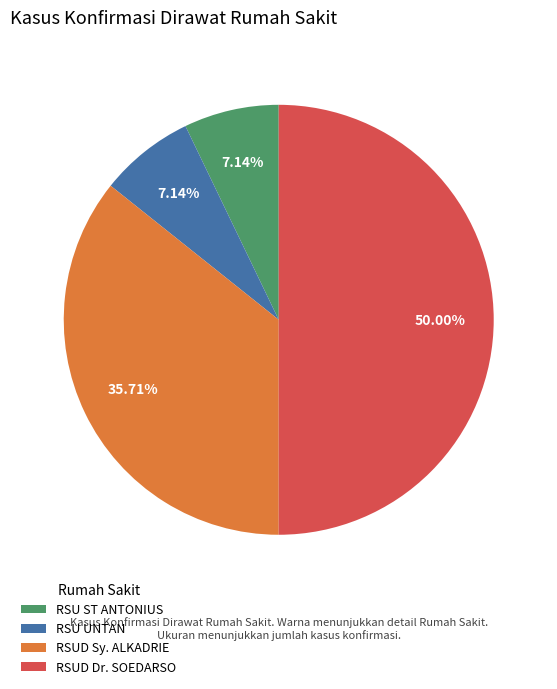

Which category has the biggest portion of the pie?

RSUD Dr. SOEDARSO